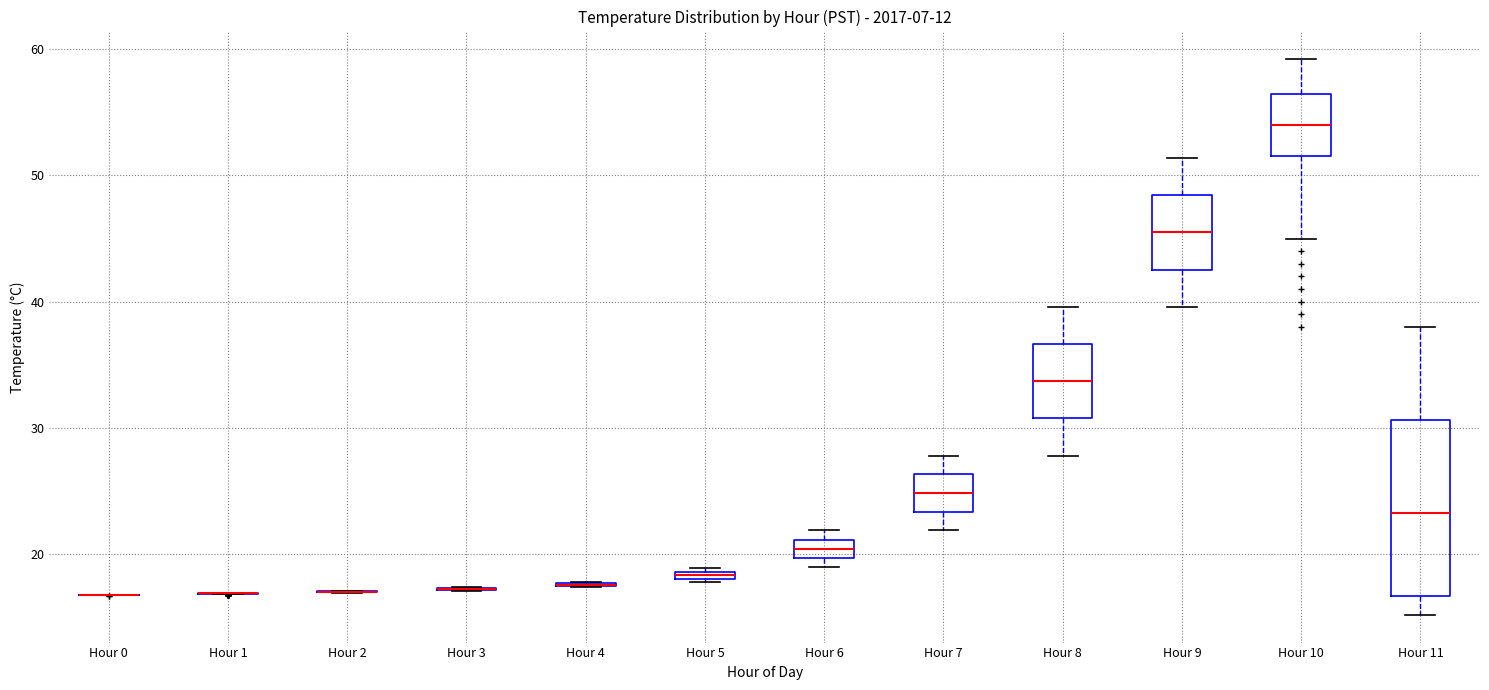

Which box is the tallest, from its lower edge to its upper edge?

Hour 11